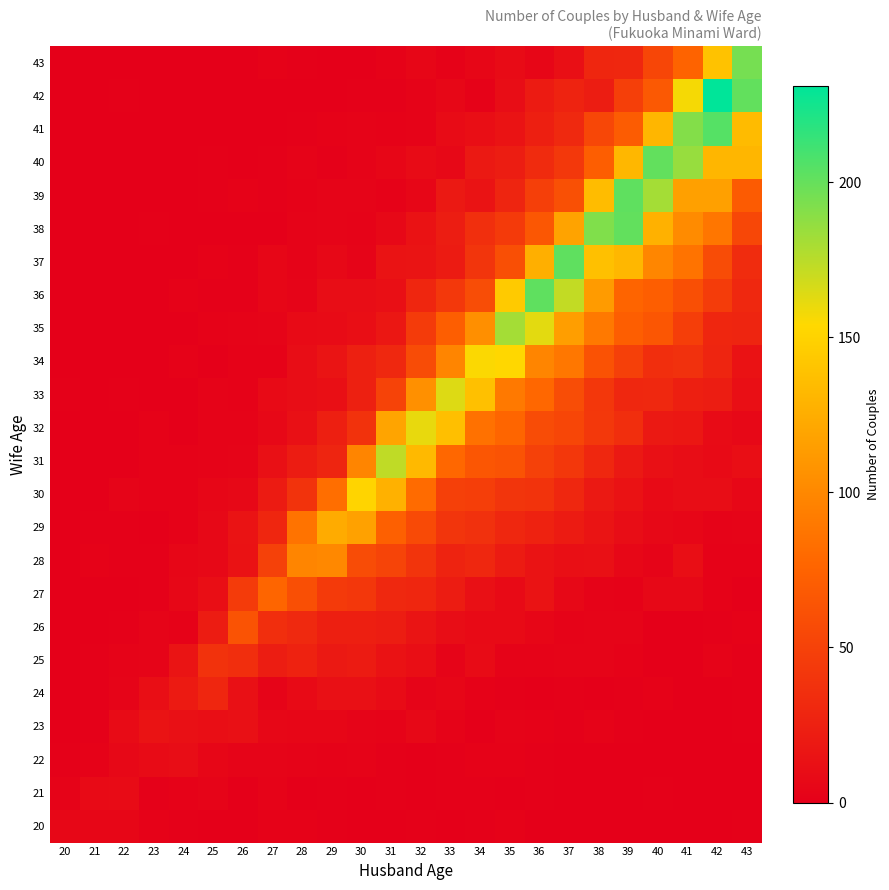

At which category does the chart reach its peak across all series?

42